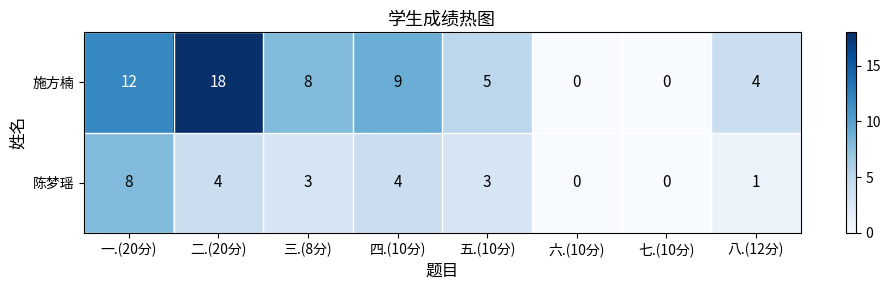

At 三.(8分), list the series in order from largest to smallest.

施方楠, 陈梦瑶